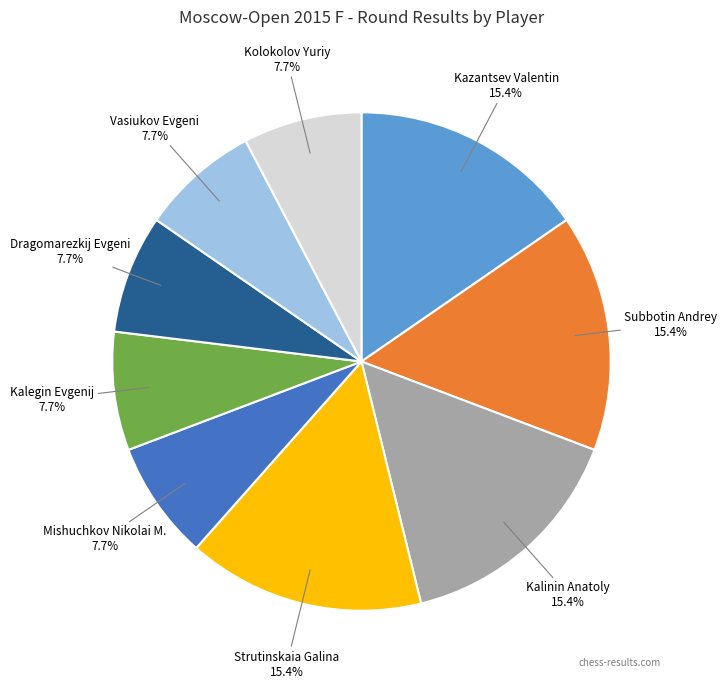

The Dragomarezkij Evgeni slice represents 8% of the pie. True or false?

True